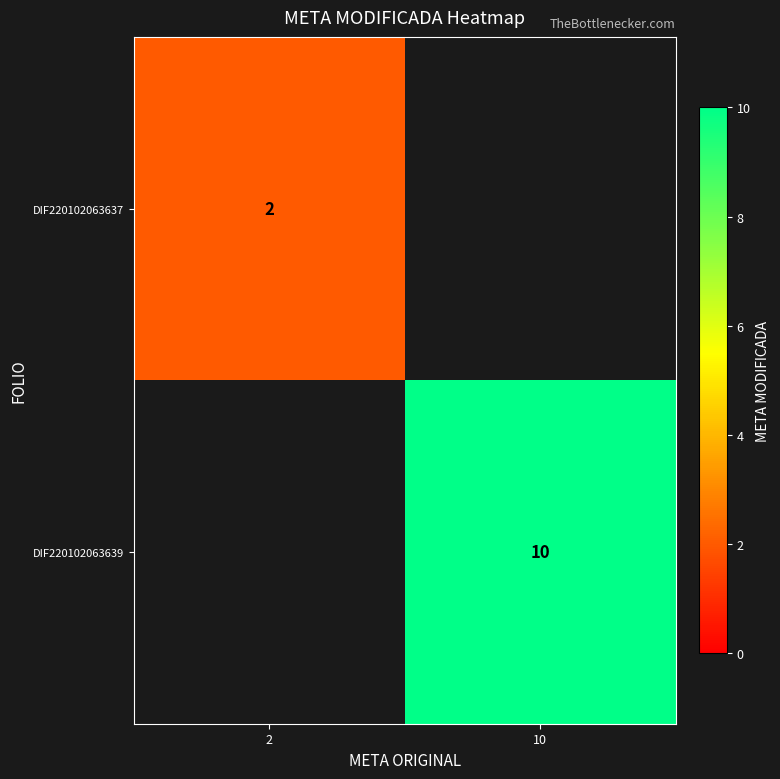

At which category is the sum across all series the highest?

10